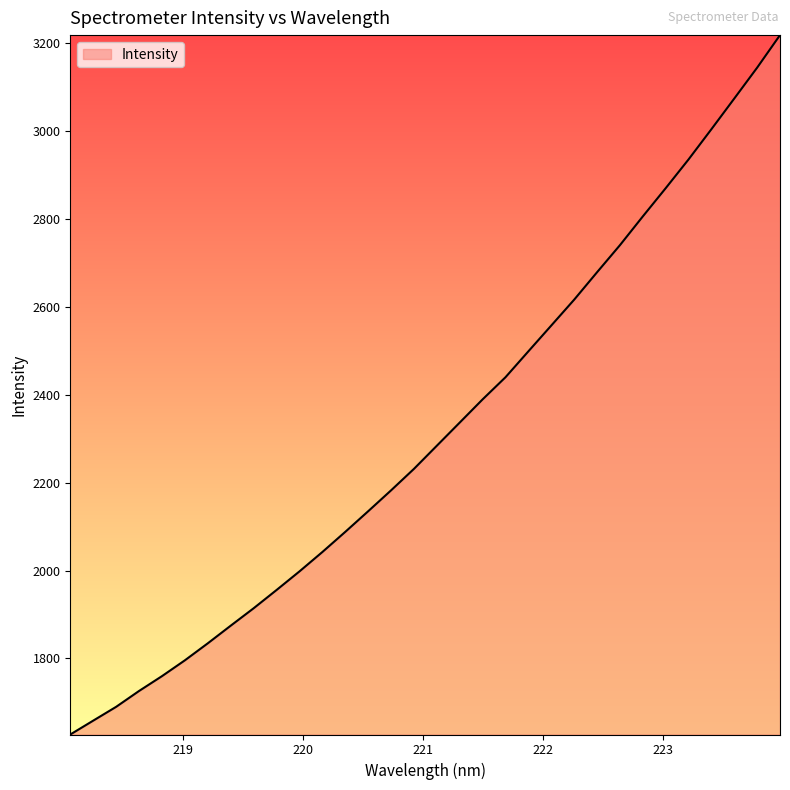

What is the minimum value shown in the chart?

1626.9